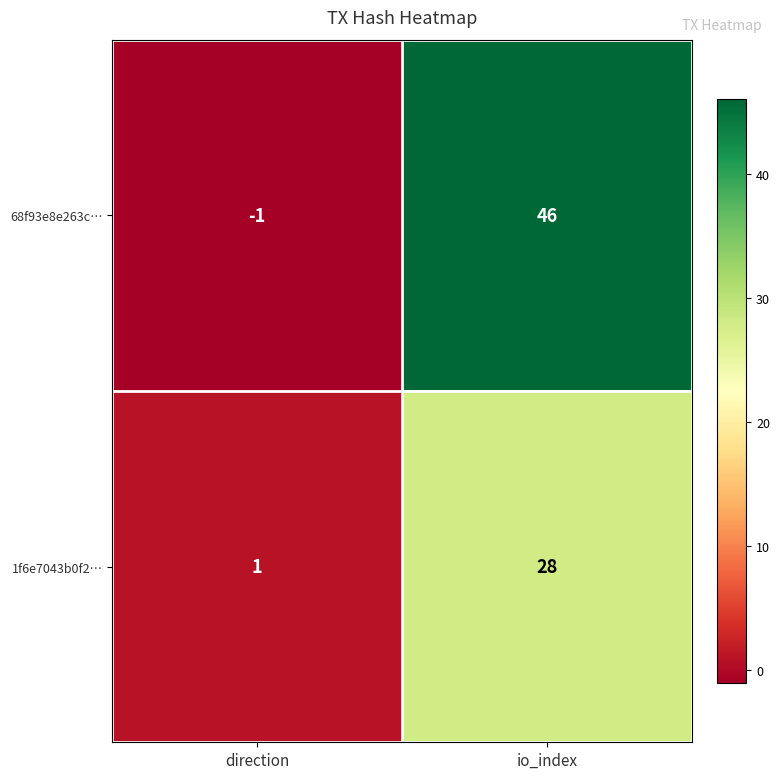

How many categories are shown in the chart?

2